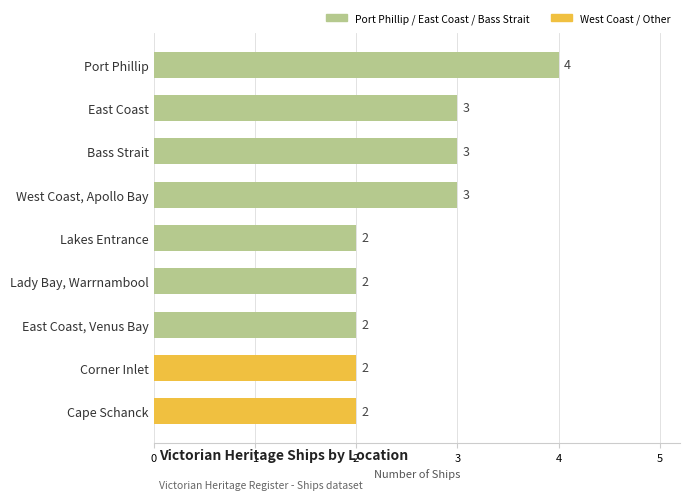

What position from the bottom is East Coast?

8